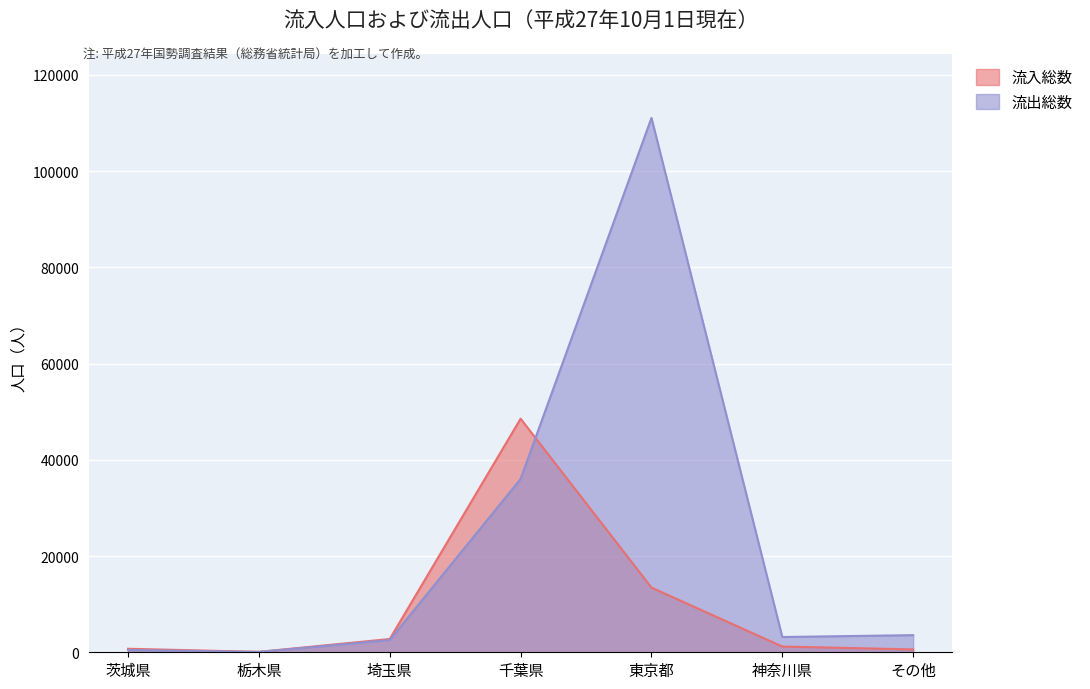

True or false: 流入総数 and 流出総数 intersect in this chart.

True